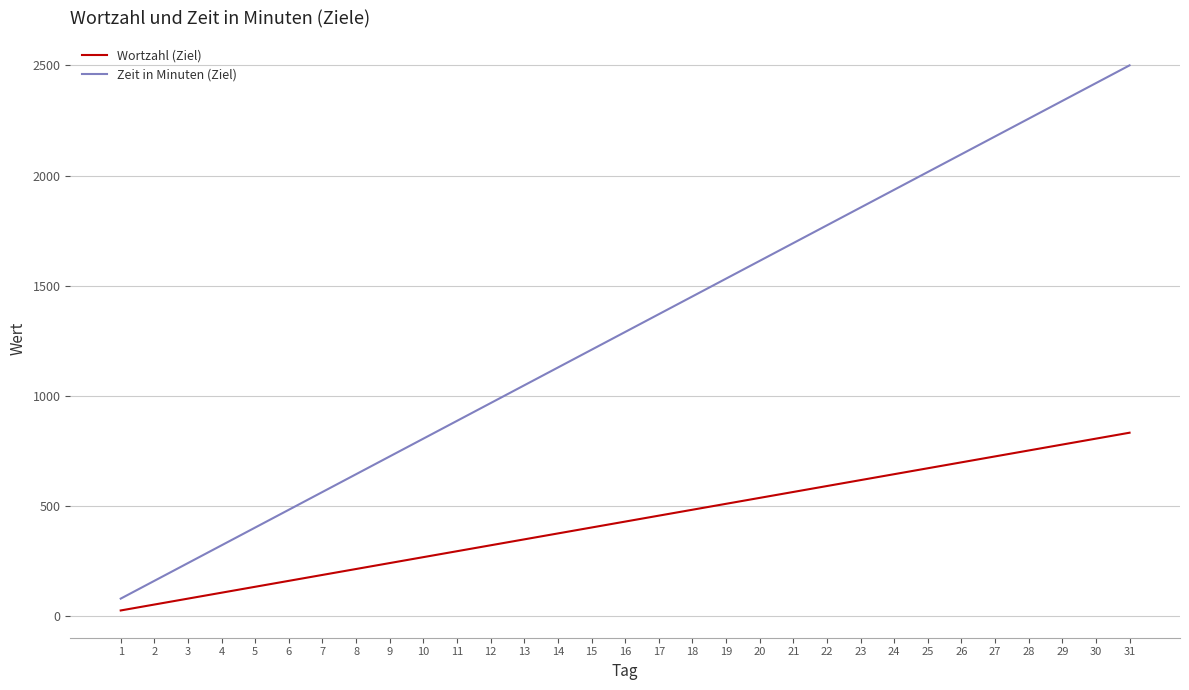

True or false: Wortzahl (Ziel) has a value of 698.9 at 26.

True